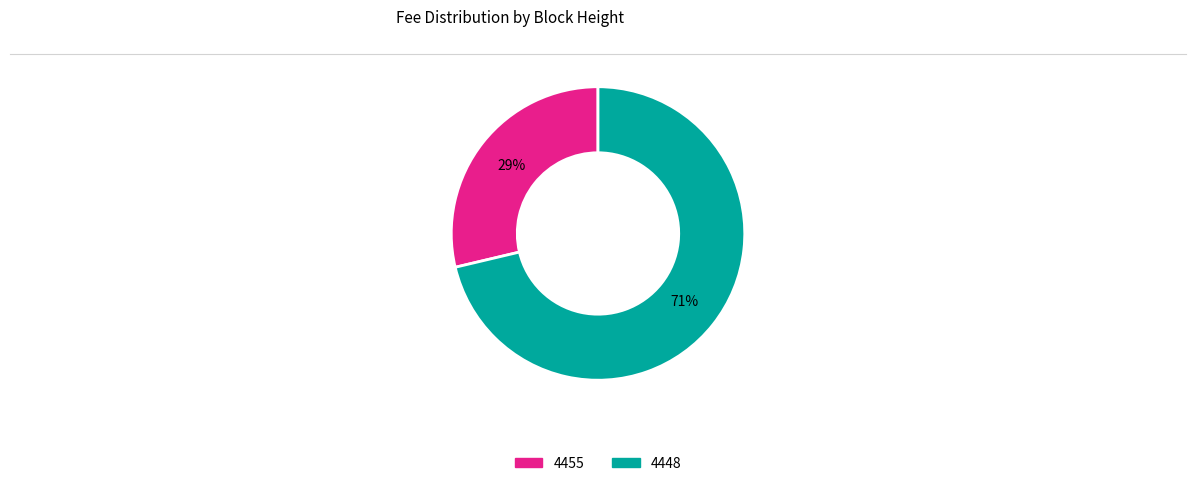

Approximately how many times larger is the value at 4455 compared to 4448?

0.4